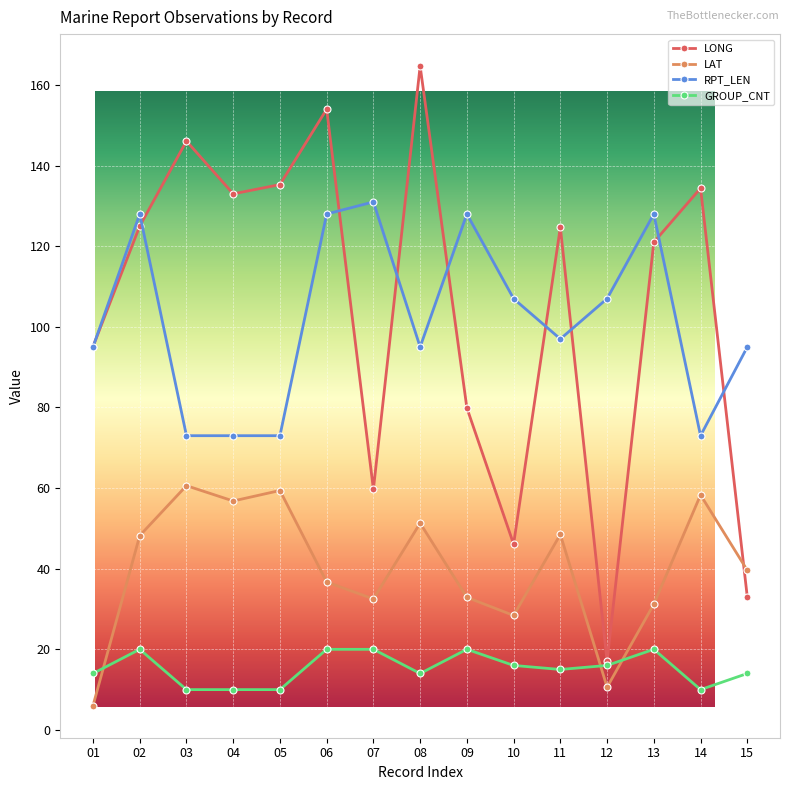

What are all the series names shown in the legend?

LONG, LAT, RPT_LEN, GROUP_CNT